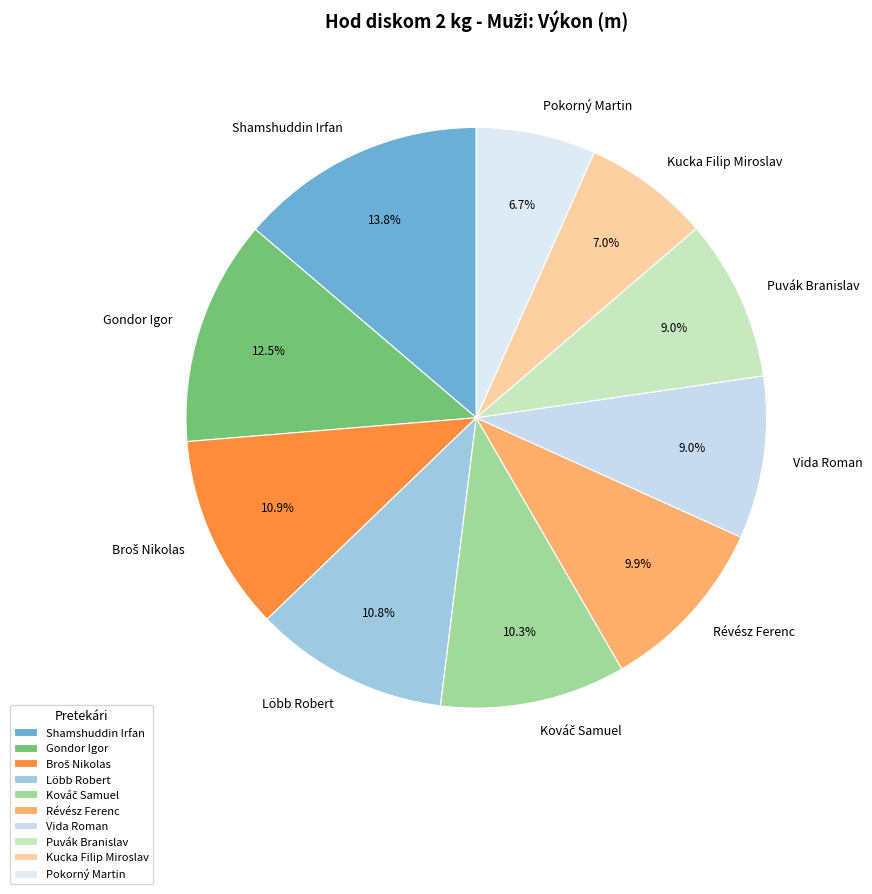

Count the number of slices in the pie.

10